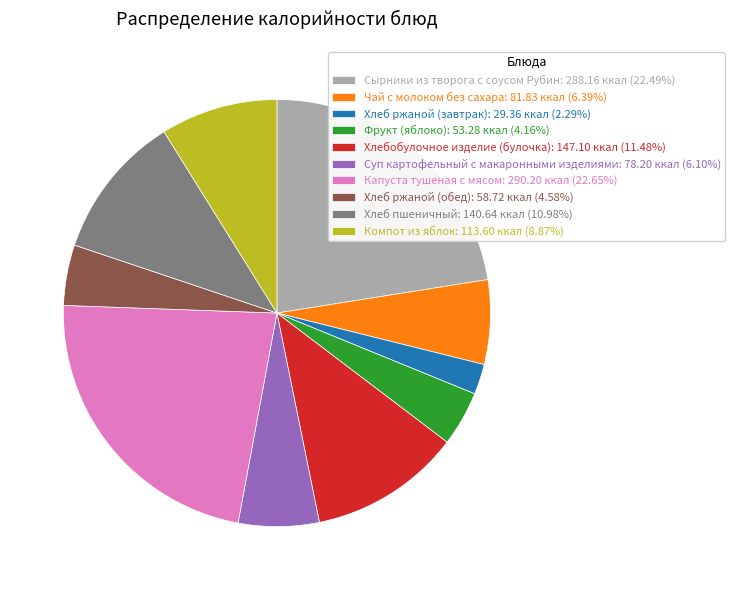

The Хлеб ржаной (обед) slice represents 10% of the pie. True or false?

False